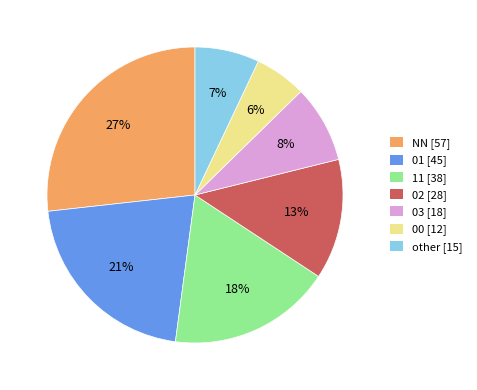

Which category has the smallest portion of the pie?

00